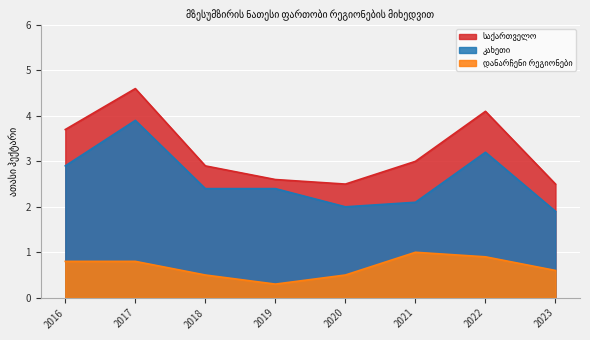

Is it true that დანარჩენი რეგიონები equals 1.0 at 2021?

True